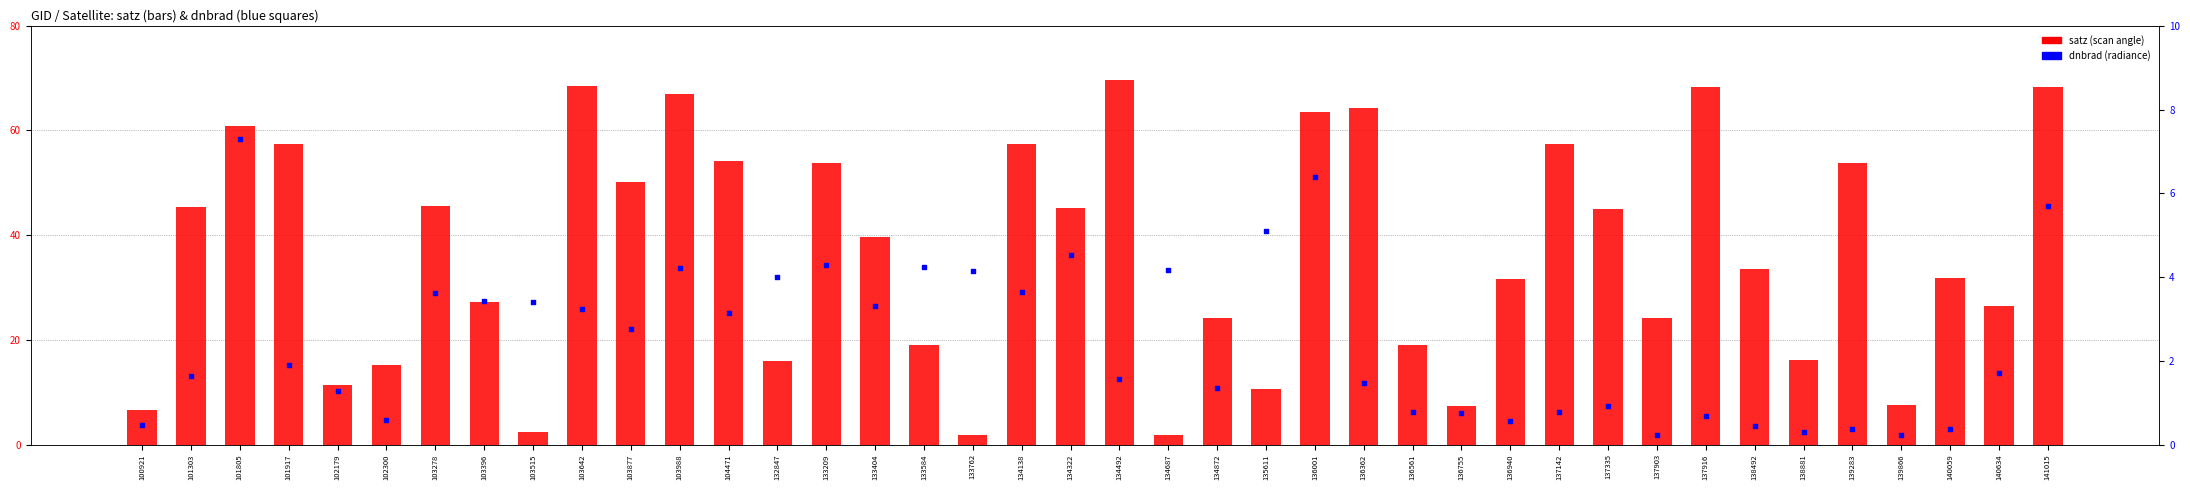

At how many categories does at least one series exceed 59?

8